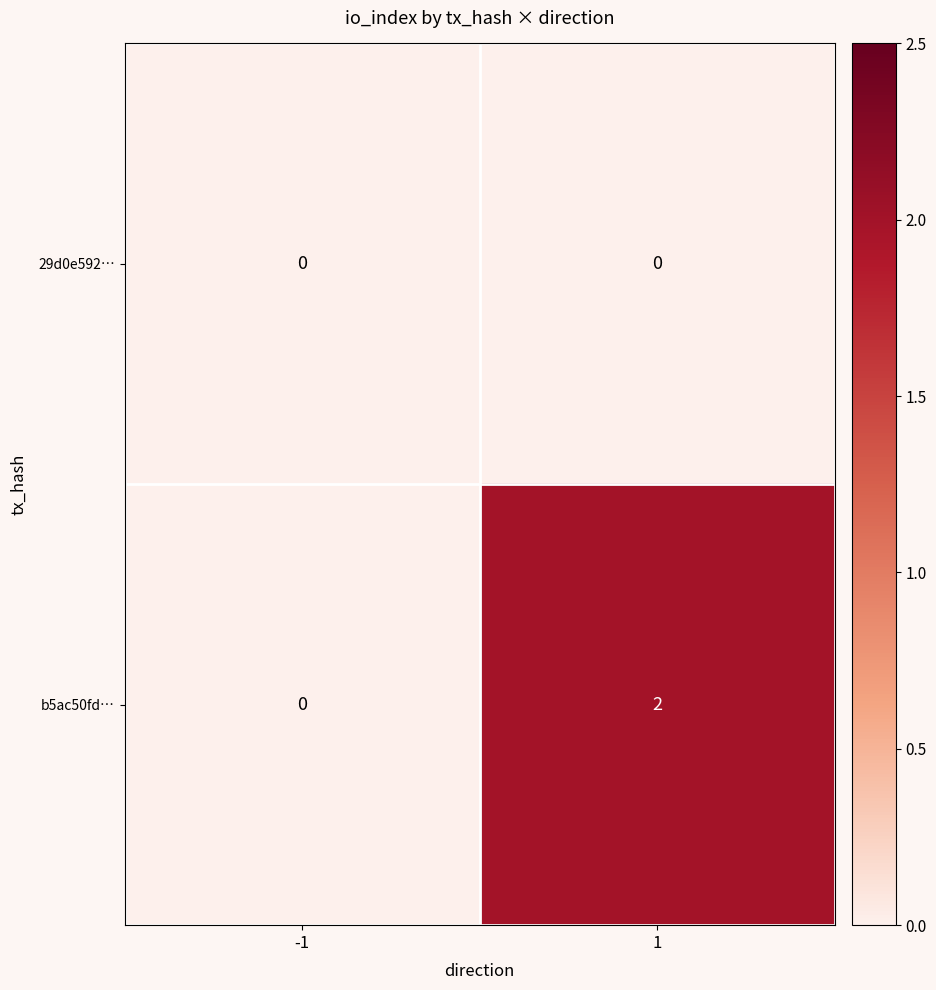

The b5ac50fd… series shows 0 at -1. True or false?

True